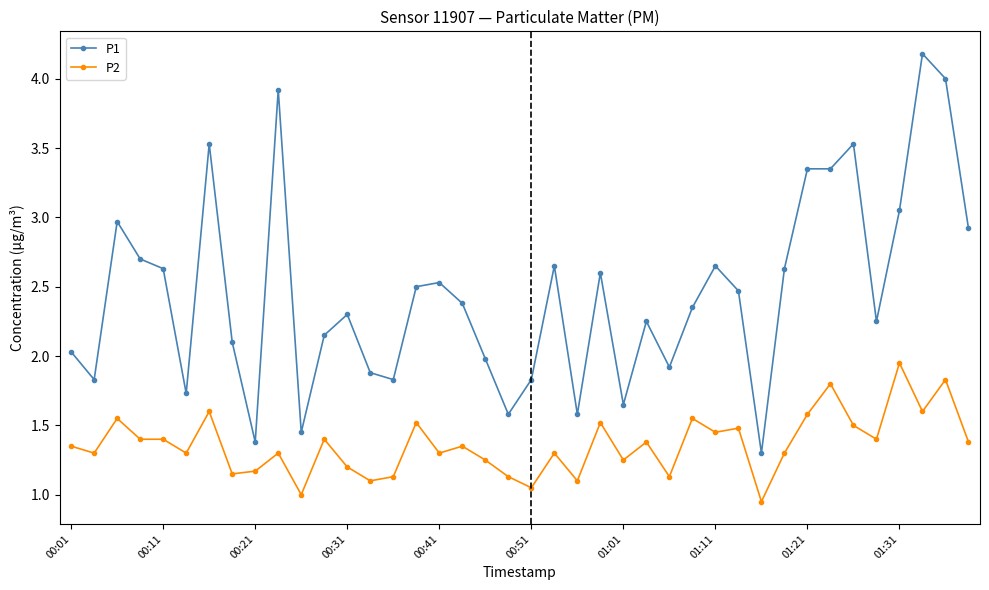

True or false: P2 has more than 2 interior local peaks.

True